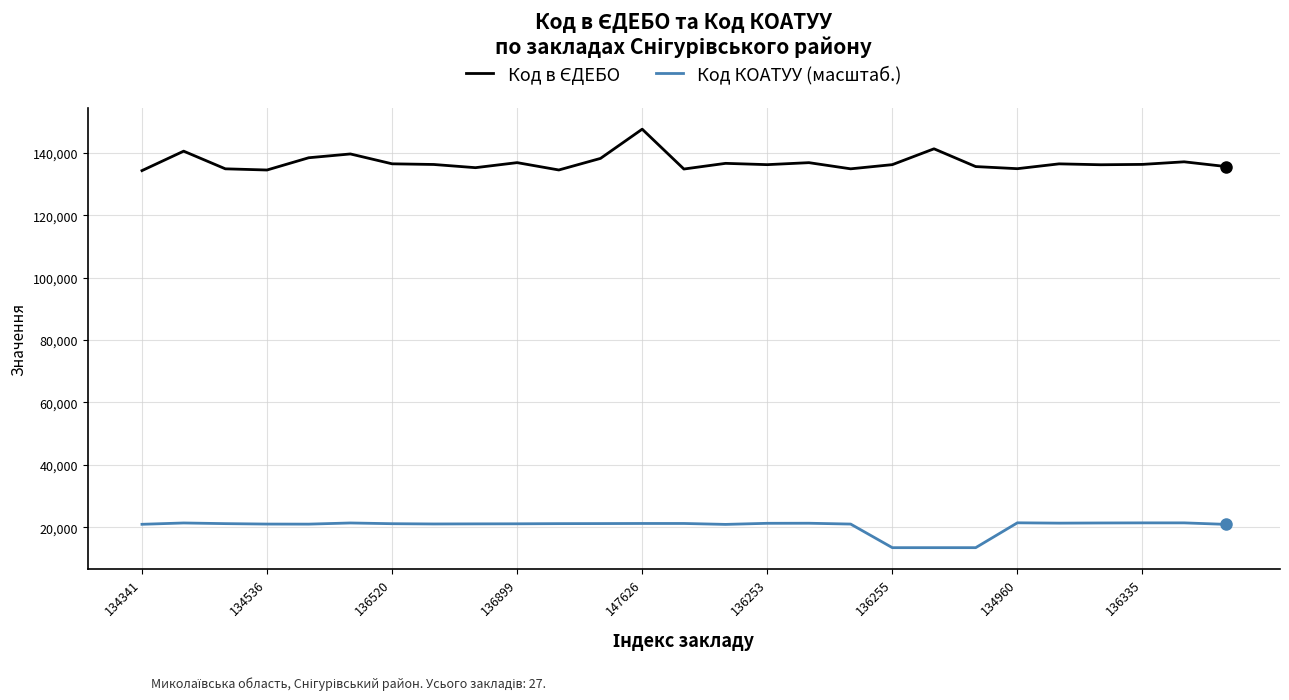

What is the difference between the maximum and minimum values in the Код КОАТУУ (масштаб.) series?

7971.0